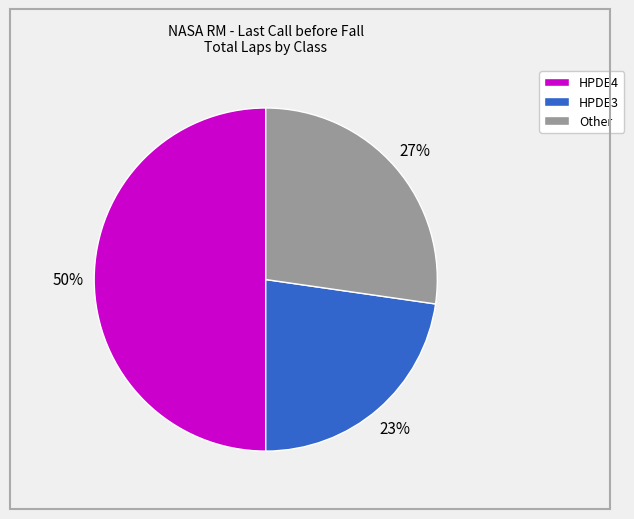

To the nearest percent, what is the average slice percentage?

33%